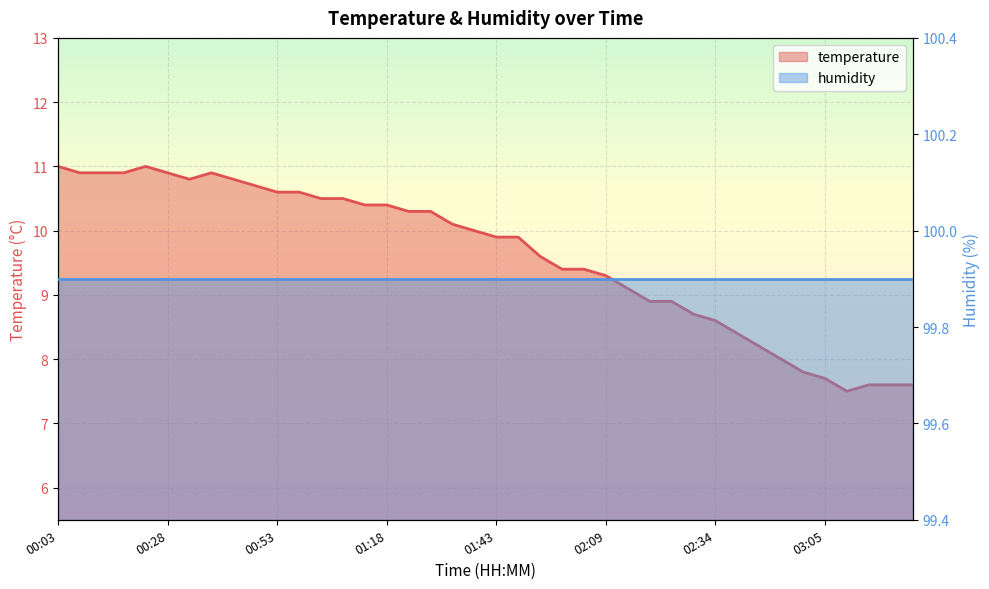

What is the difference between the second highest and second lowest values?

3.4